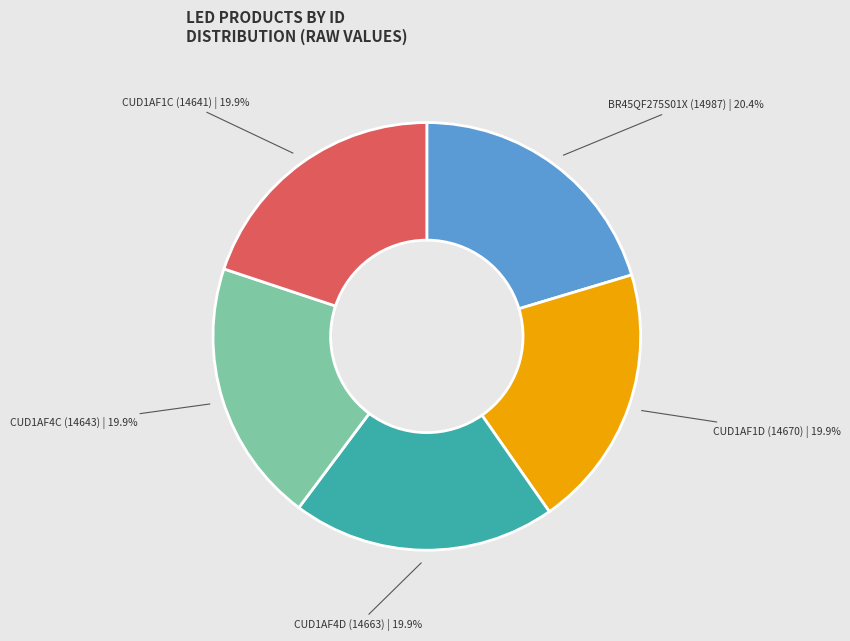

Is there a majority slice in this chart?

No